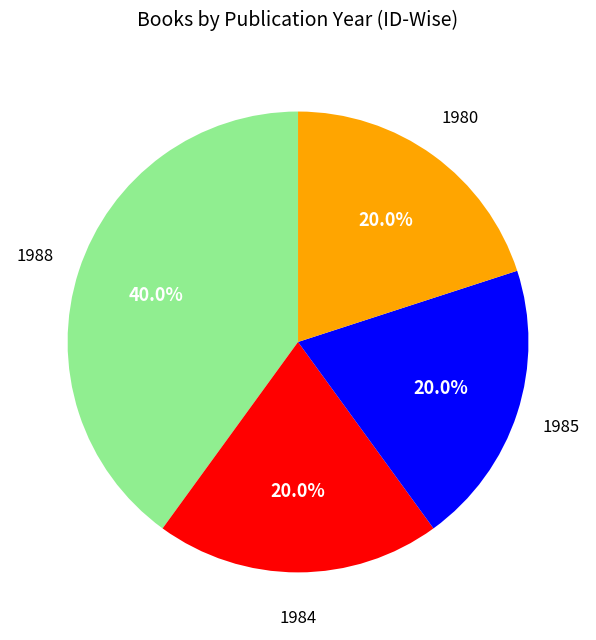

Is there a majority slice in this chart?

No